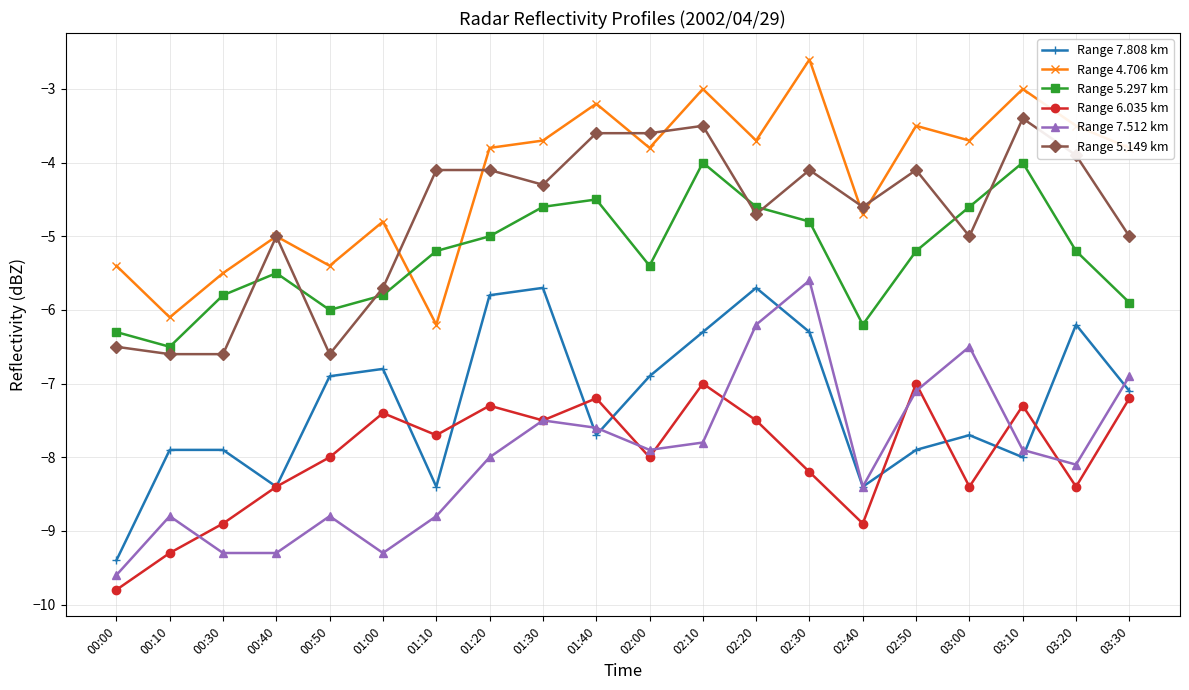

Is it true that Range 4.706 km equals -1.7 at 03:10?

False